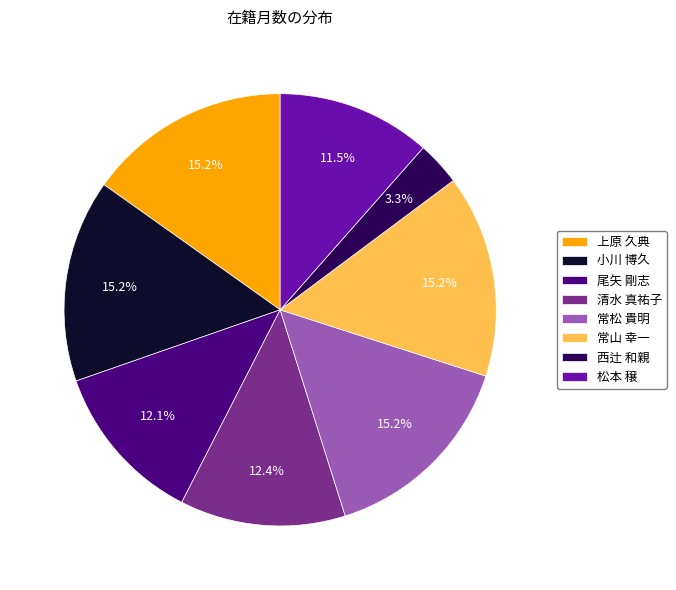

How many slices are in this pie chart?

8